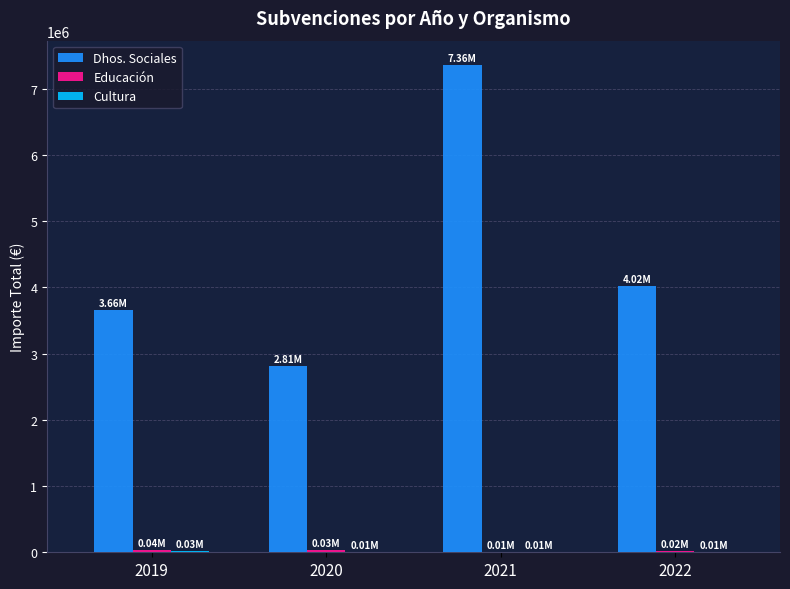

How many groups of bars are there?

4